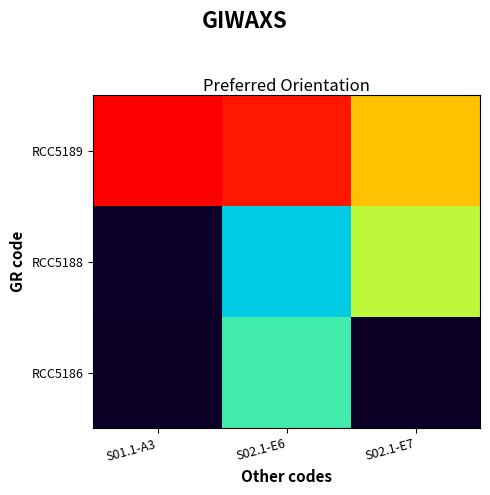

Which has a higher value, S02.1-E7 or S01.1-A3?

S01.1-A3